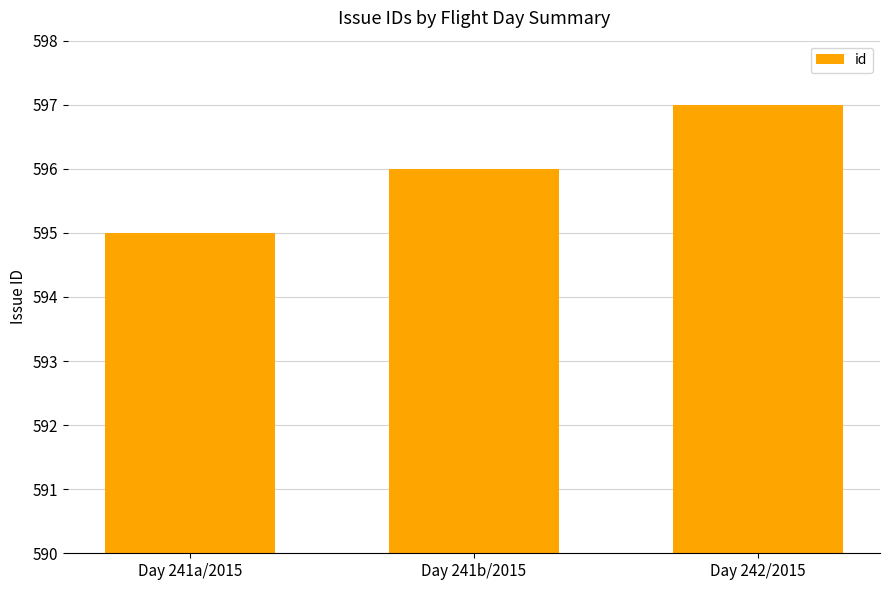

How many bars are there in total?

3